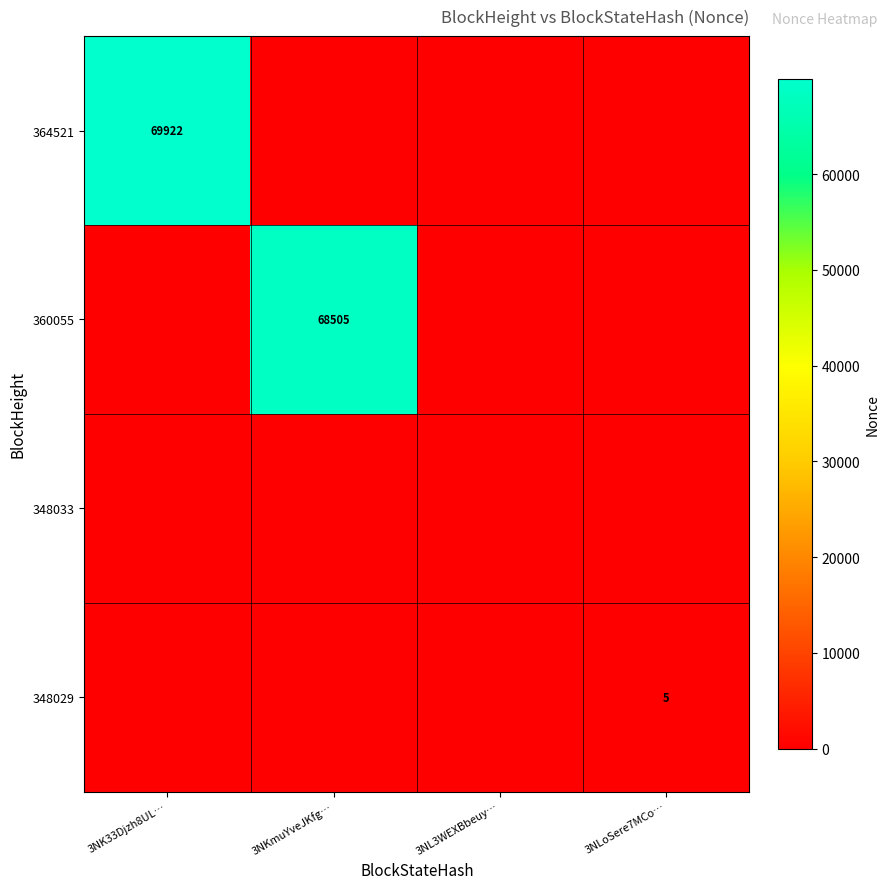

The value of 348029 at 3NLoSere7MCo… is 5. True or false?

True